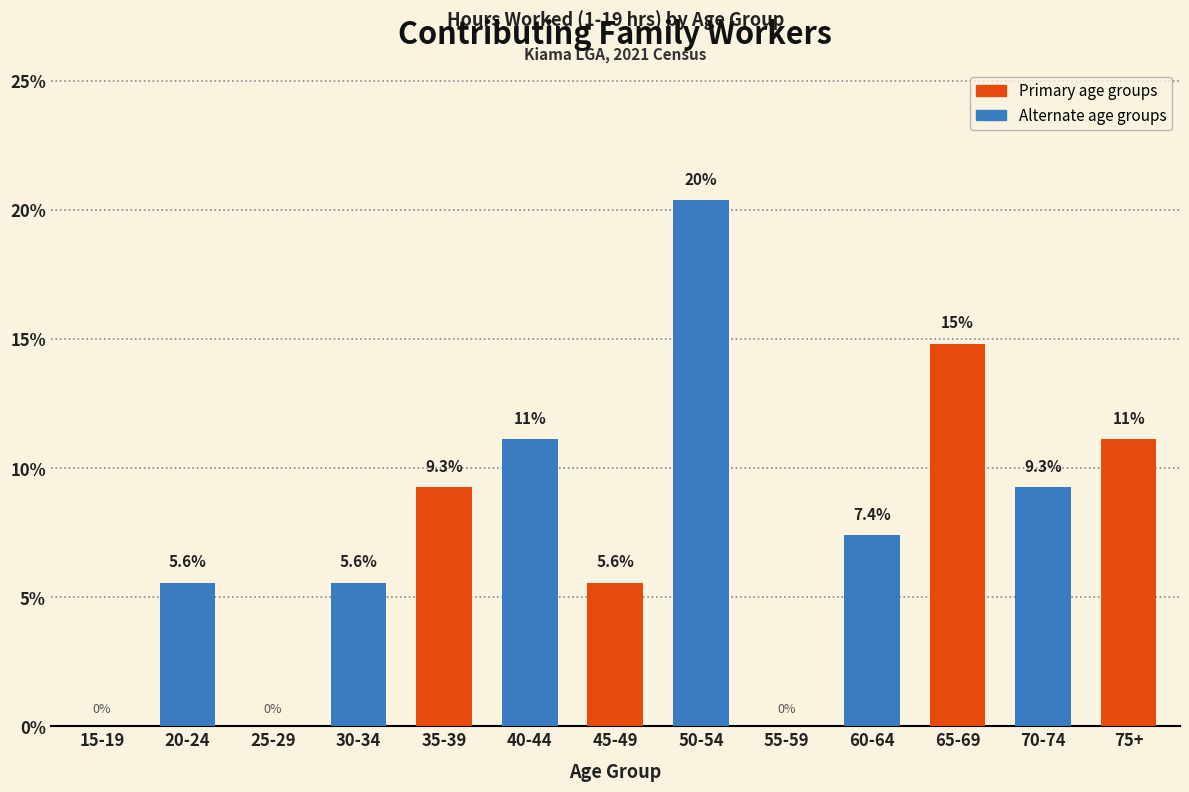

Reading left to right, what are all the values shown in this chart?

15-19=0.0	20-24=5.6	25-29=0.0	30-34=5.6	35-39=9.3	40-44=11.1	45-49=5.6	50-54=20.4	55-59=0.0	60-64=7.4	65-69=14.8	70-74=9.3	75+=11.1